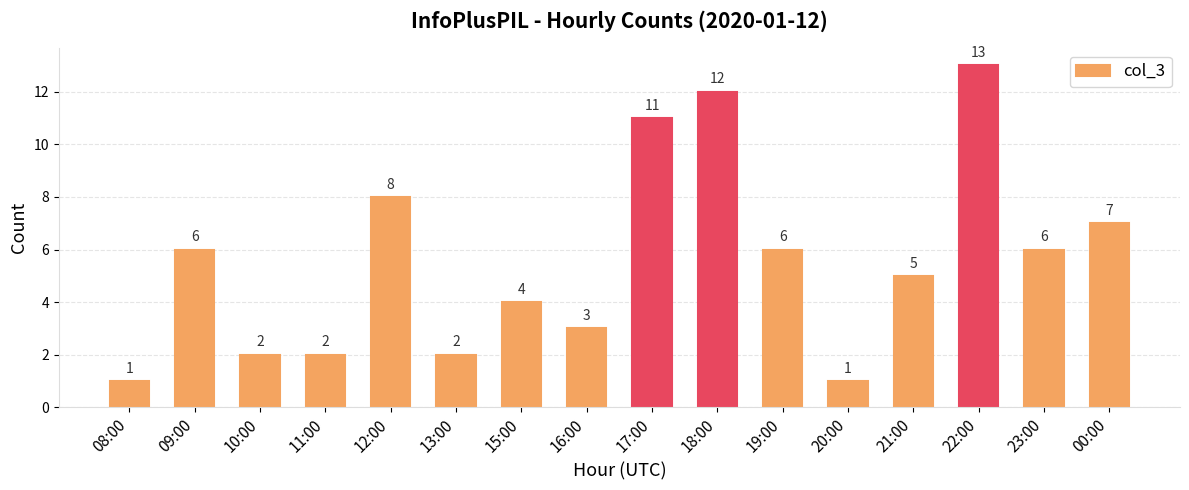

What is the ratio of the value at 09:00 to the value at 21:00?

1.2